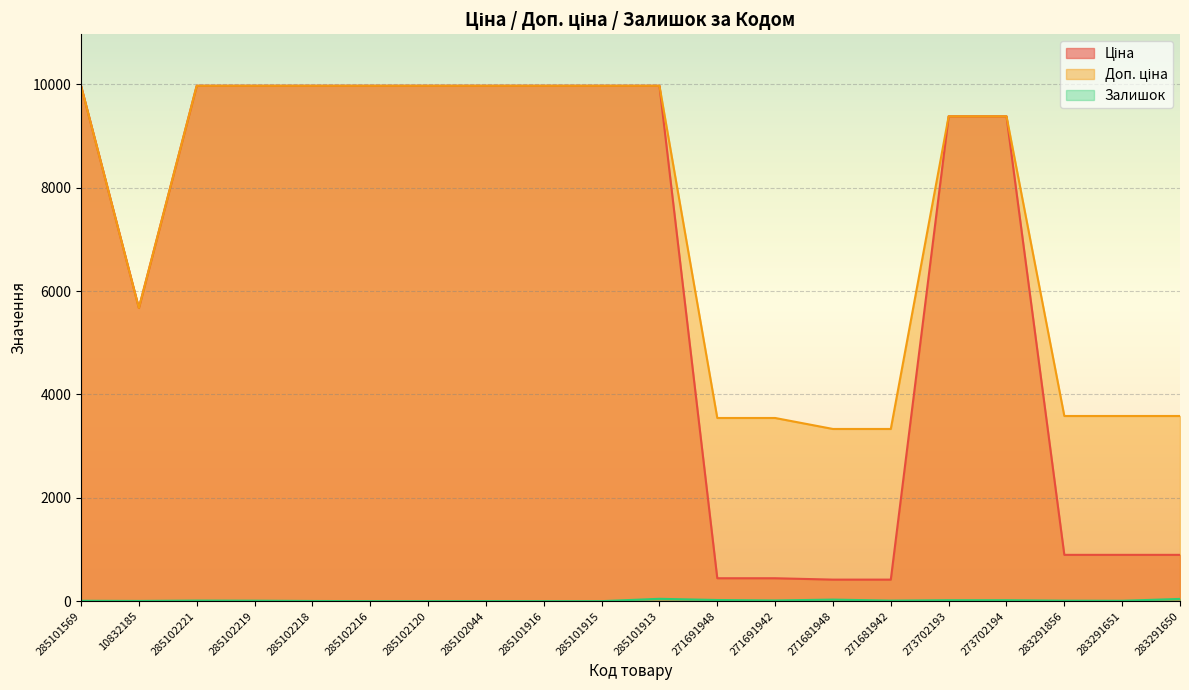

What is the label of the 5th point from the right?

273702193